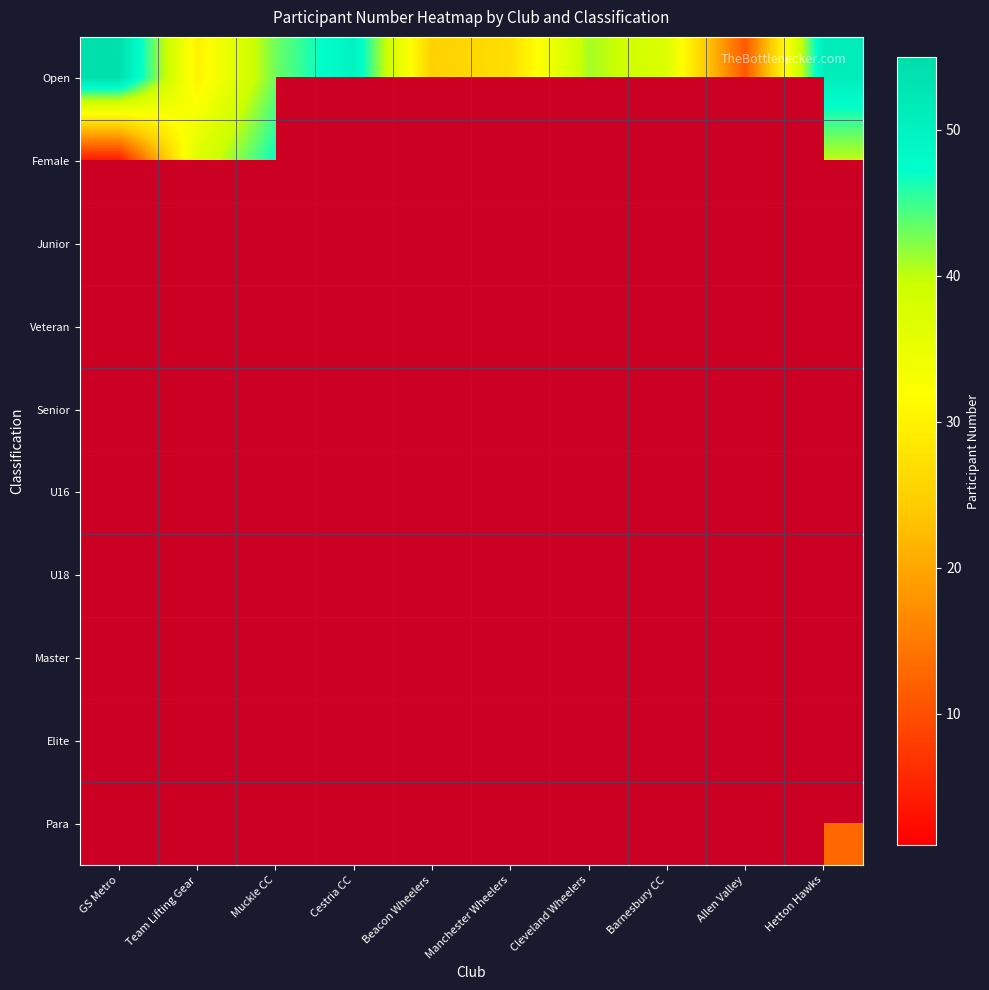

What is the greatest value displayed?

54.0